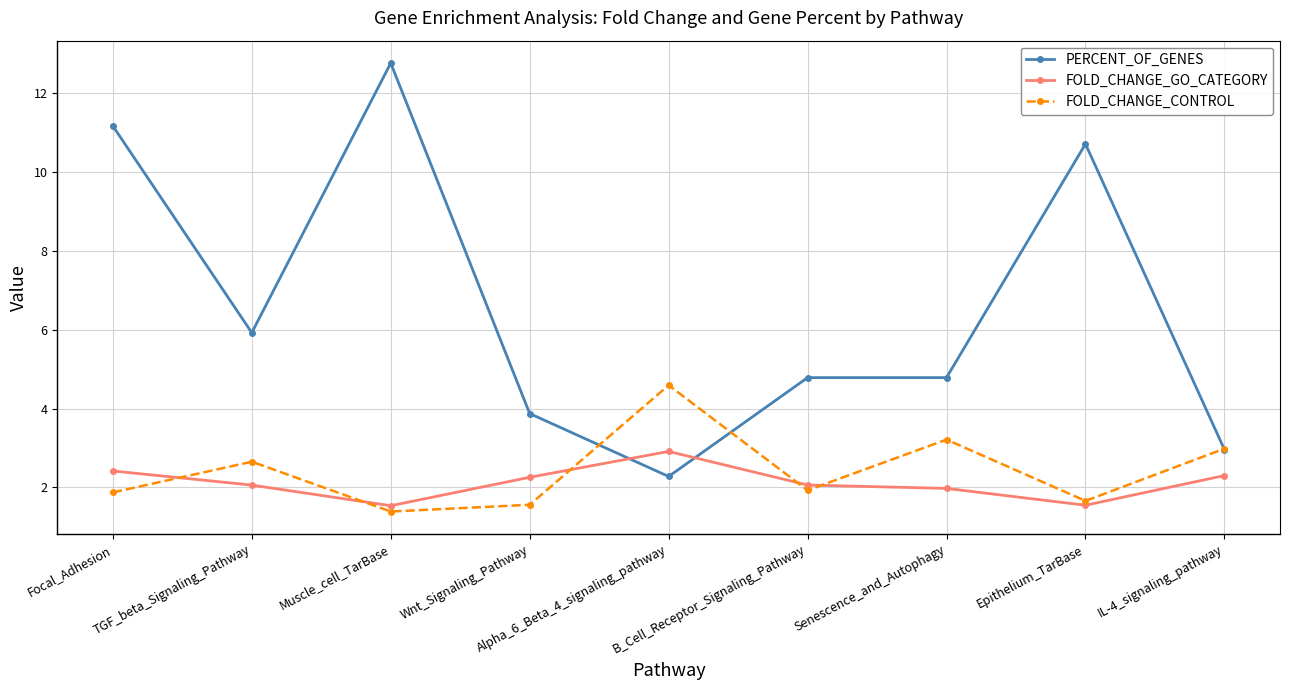

At how many categories does at least one series exceed 9?

3